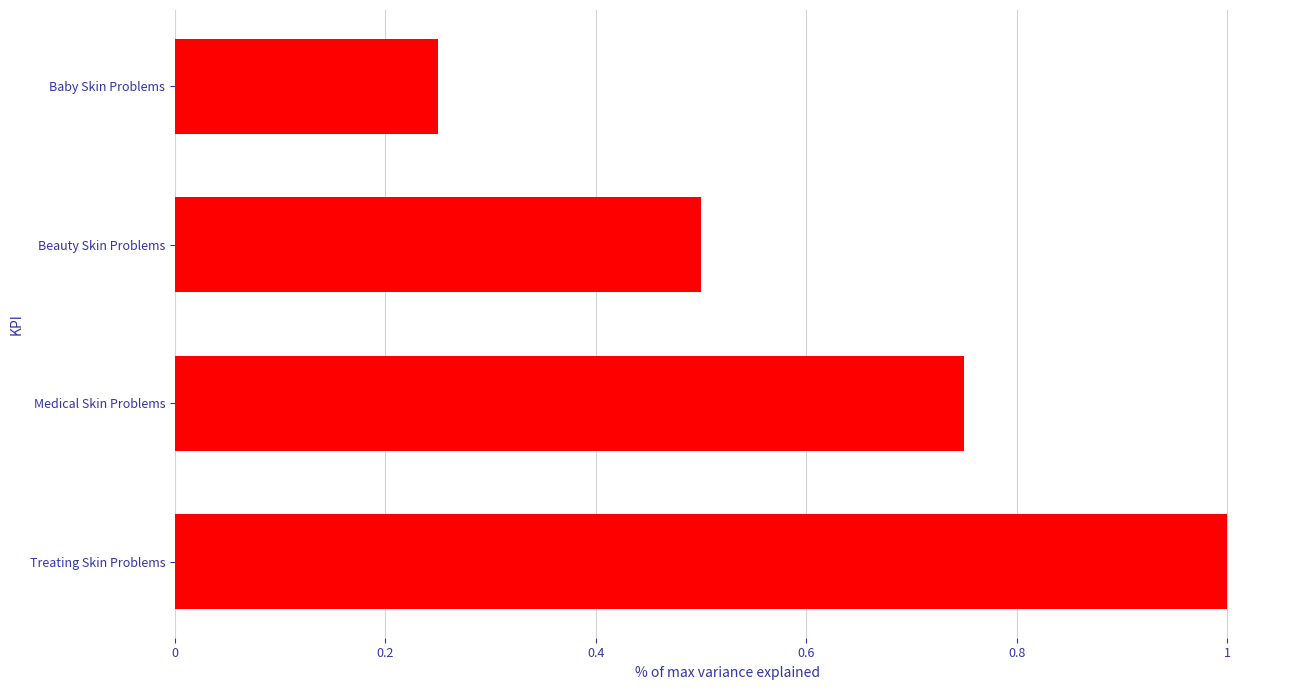

What is the label of the 3rd bar from the bottom?

Beauty Skin Problems